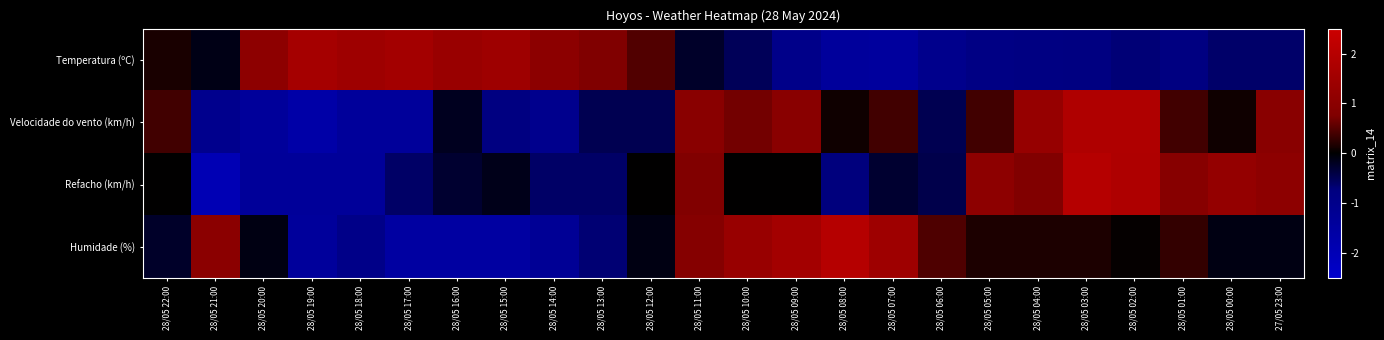

At how many categories does at least one series exceed -1?

24